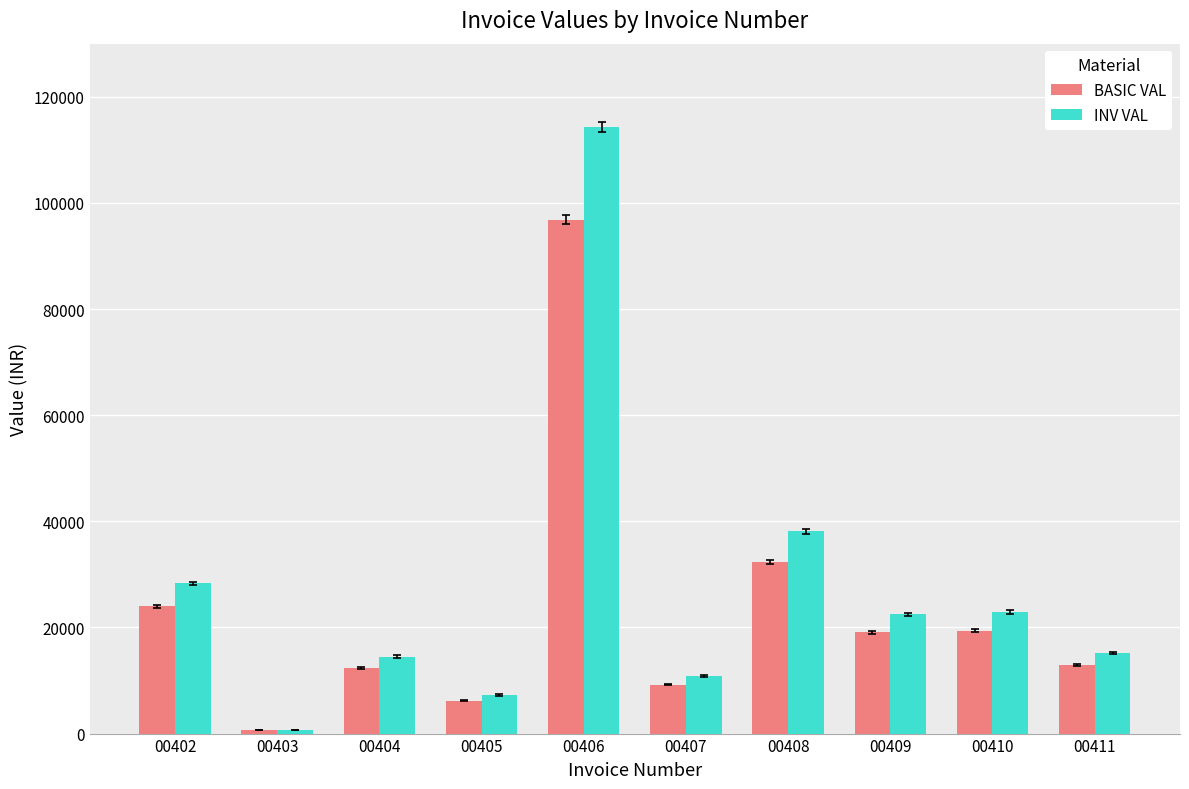

What is the sum of the BASIC VAL values at 00403 and 00409?

19680.0